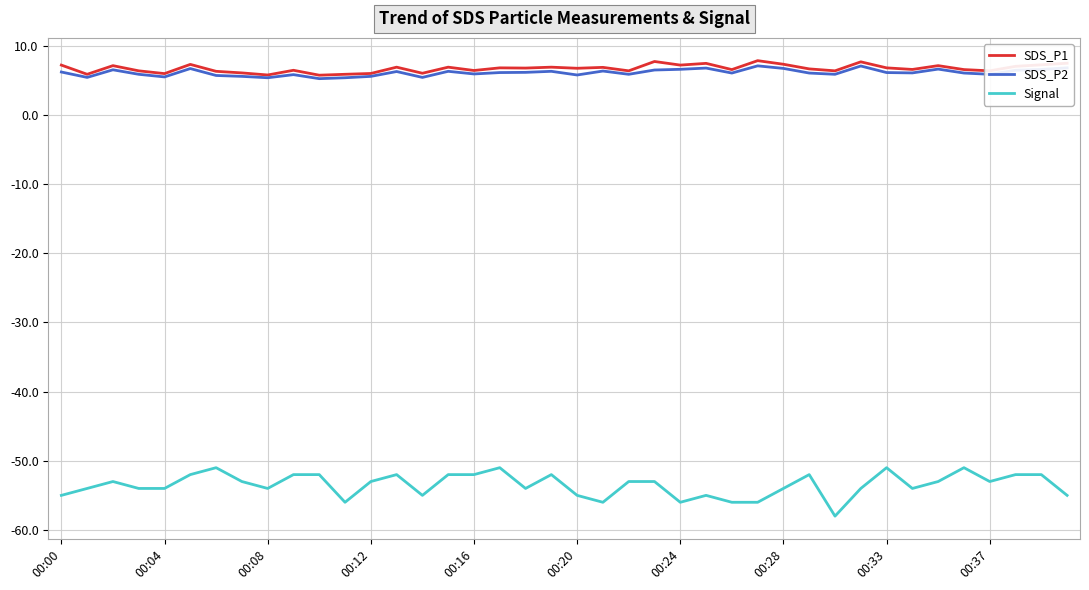

True or false: SDS_P2 and Signal intersect in this chart.

False